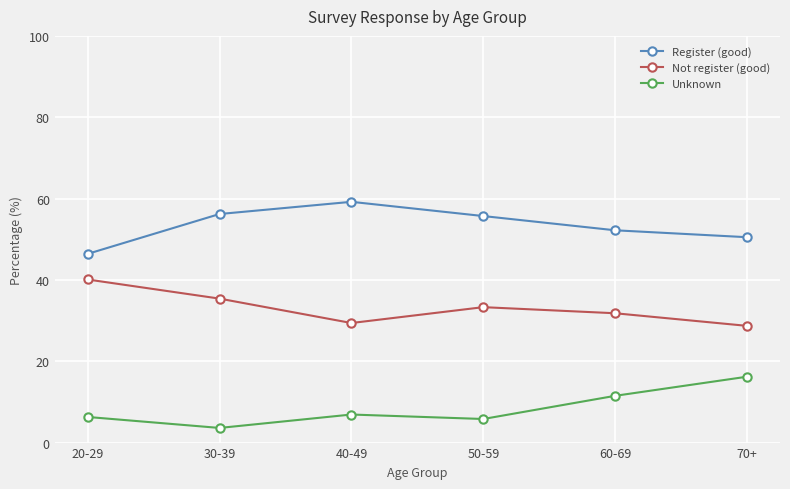

Is this an area chart (filled region under the line)?

No